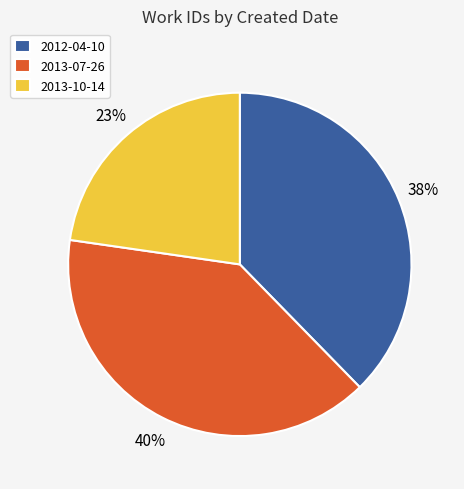

What percentage is the 2012-04-10 slice, to the nearest percent?

38%